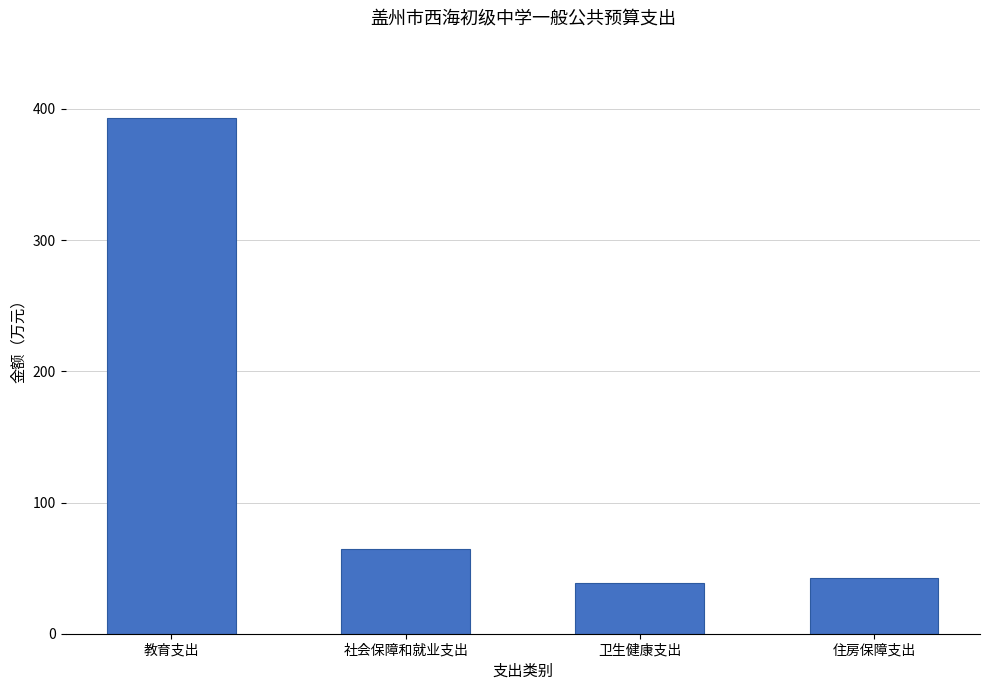

What is the value of the 4th bar from the left?

42.2